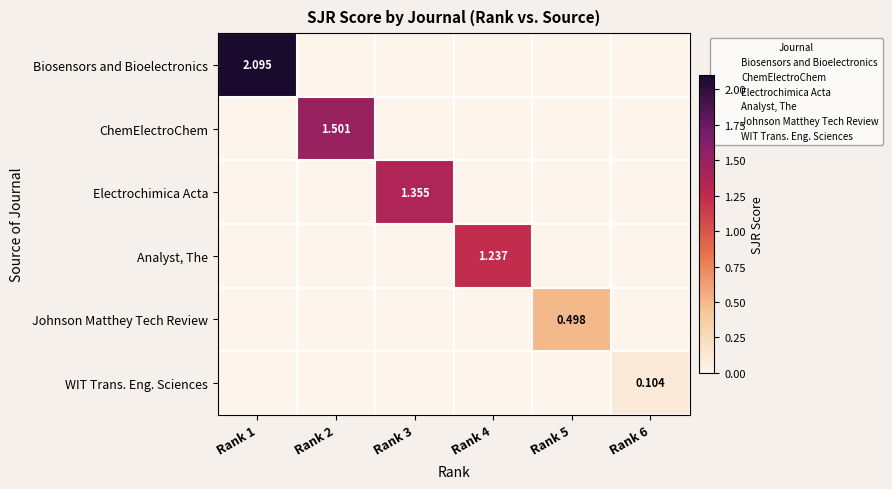

At how many categories does at least one series exceed 1?

4